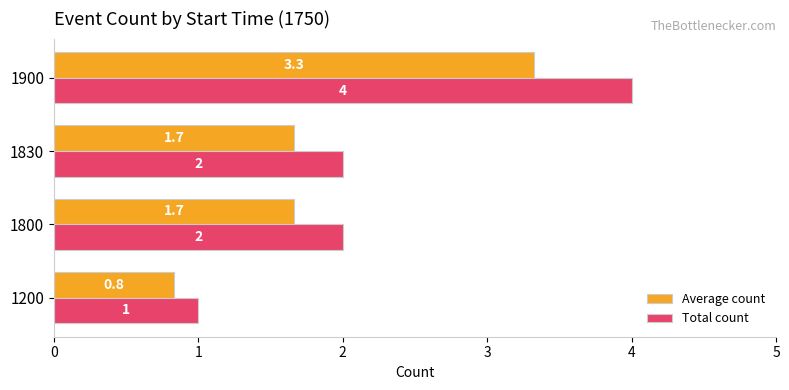

What is the sum of the Total count values at 1830 and 1900?

6.0